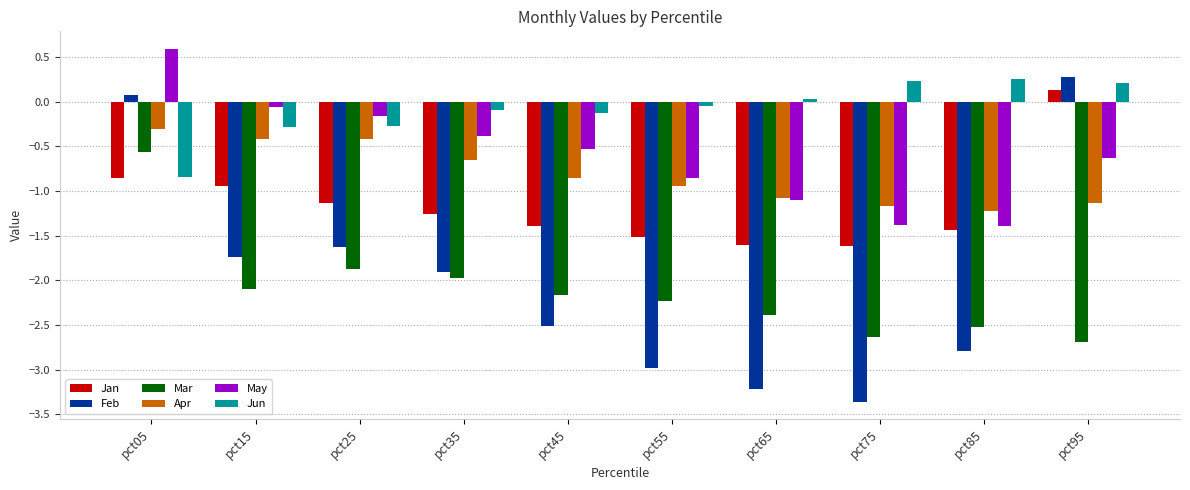

Where is Feb nearest to the value -1?

pct25